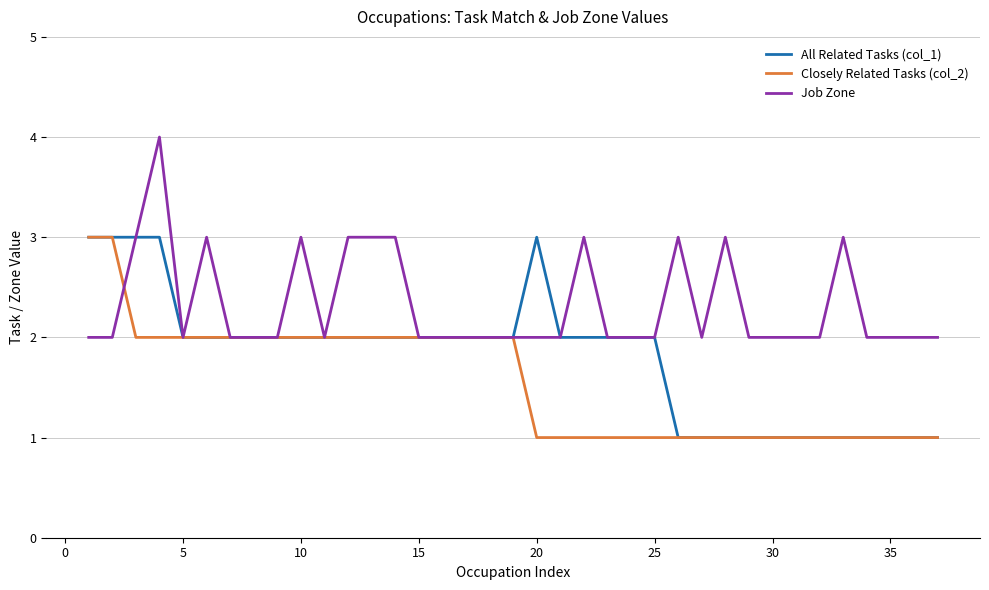

List the series in order of their overall mean, highest first.

Job Zone, All Related Tasks (col_1), Closely Related Tasks (col_2)